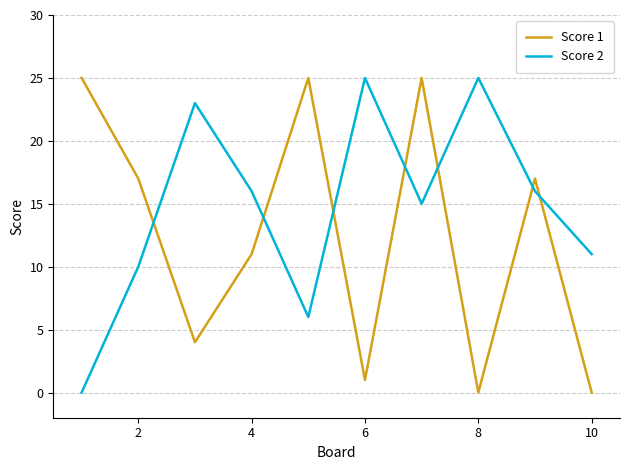

Is this an area chart (filled region under the line)?

No